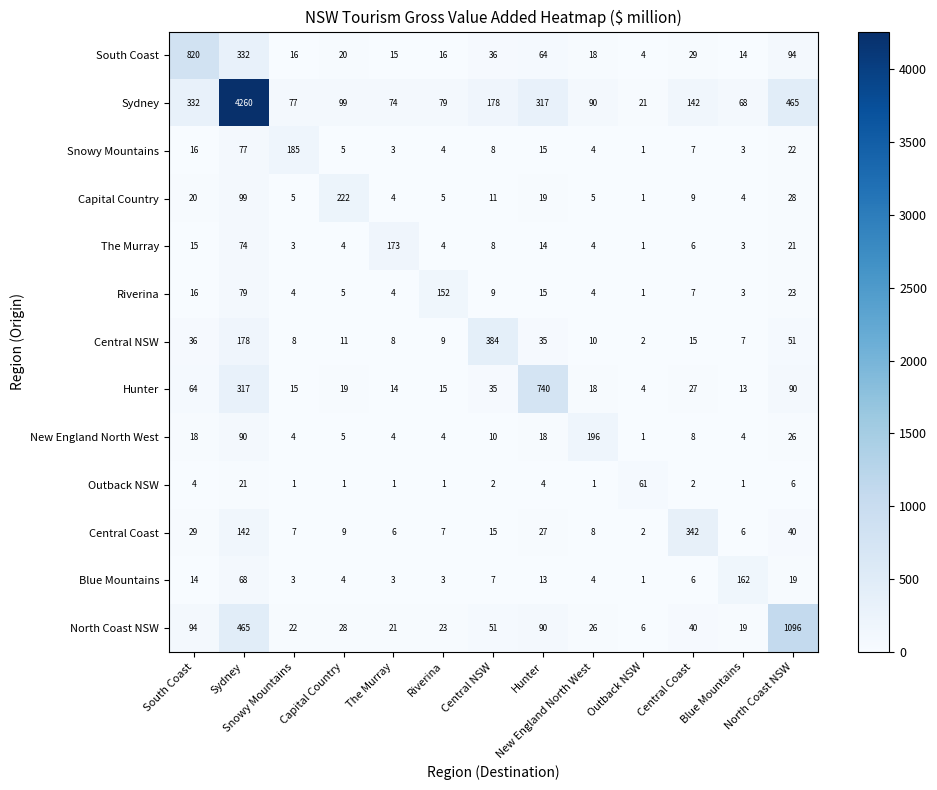

How many distinct data groups are displayed?

13